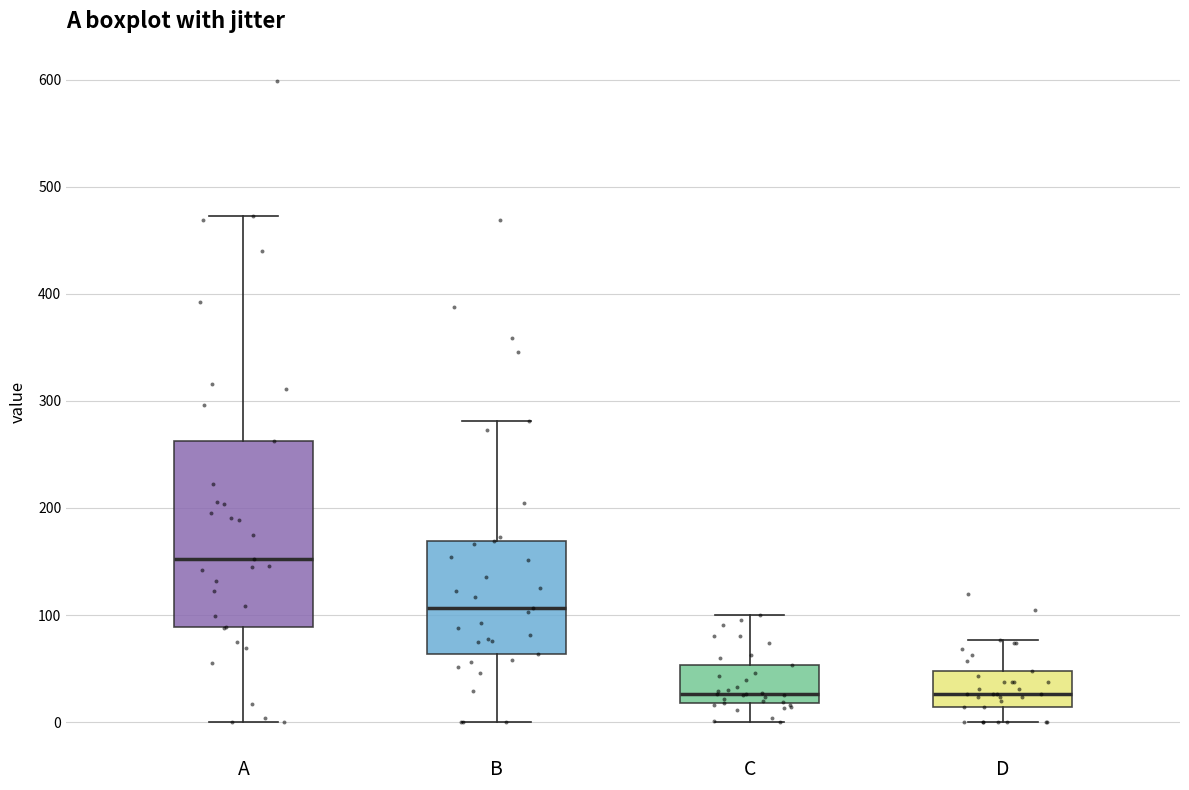

Comparing the boxes themselves (not the whiskers), which one is the tallest?

A